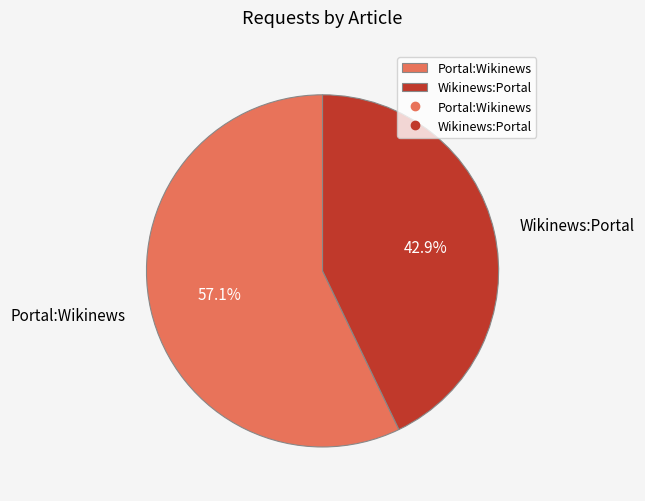

Is it true that Wikinews:Portal is 43% of the pie?

True